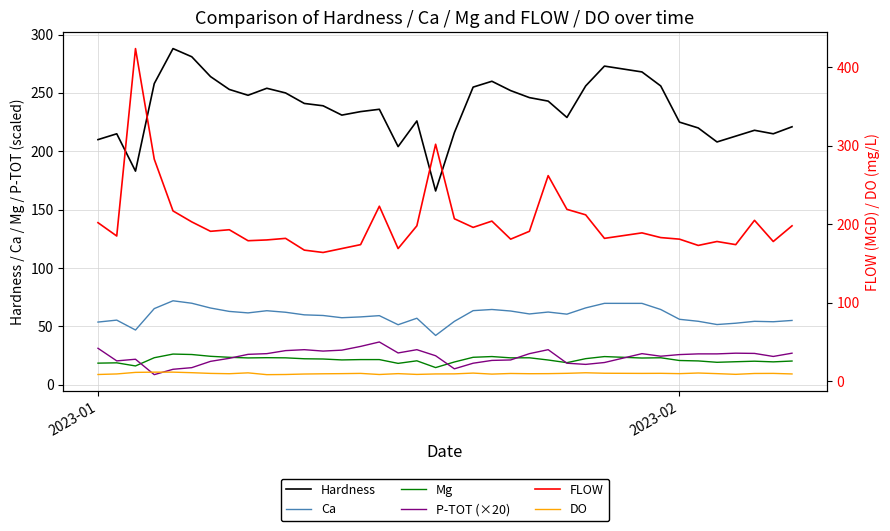

What is the total value across all series at 2023-01?

523.7